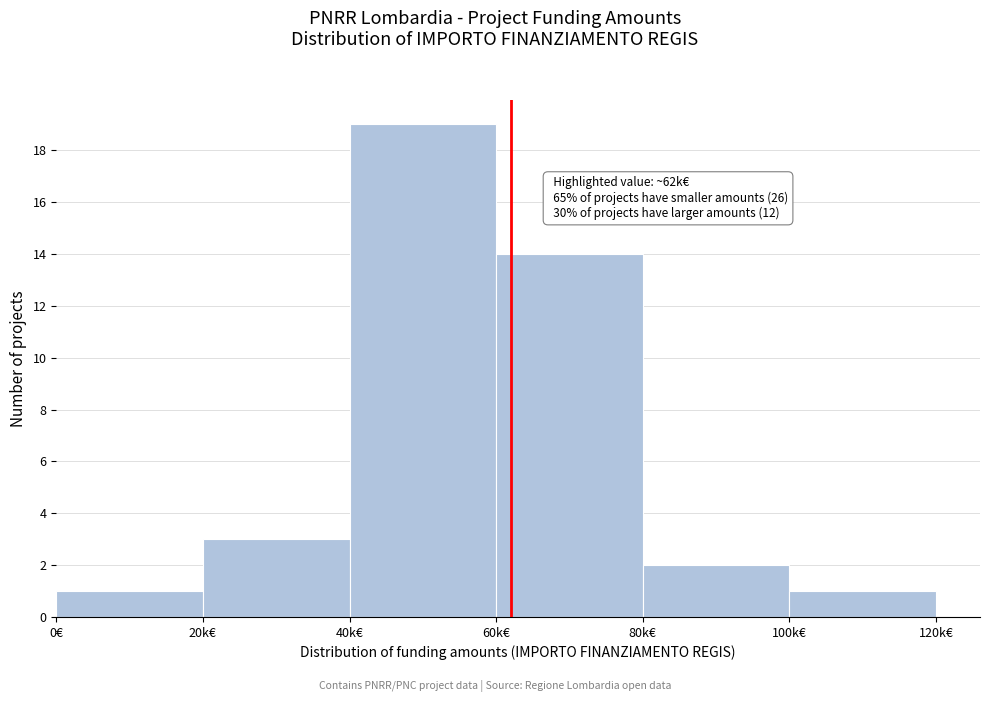

Reading left to right, what are all the values shown in this chart?

0€=1	20k€=3	40k€=19	60k€=14	80k€=2	100k€=1